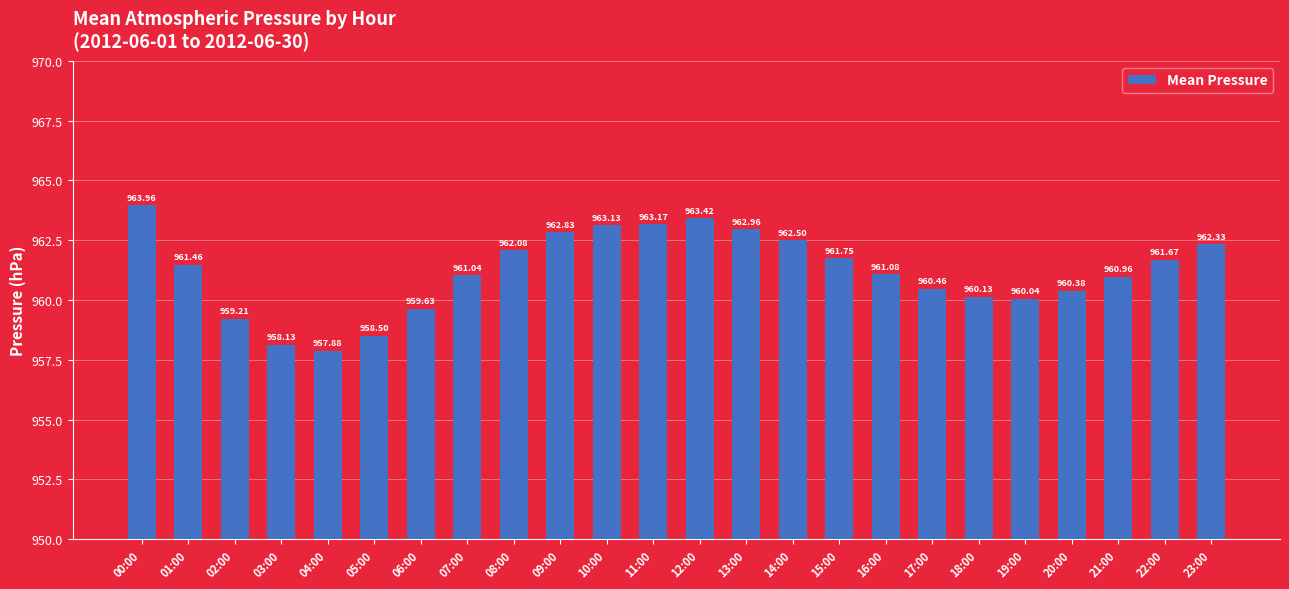

What is the maximum value shown in the chart?

964.0